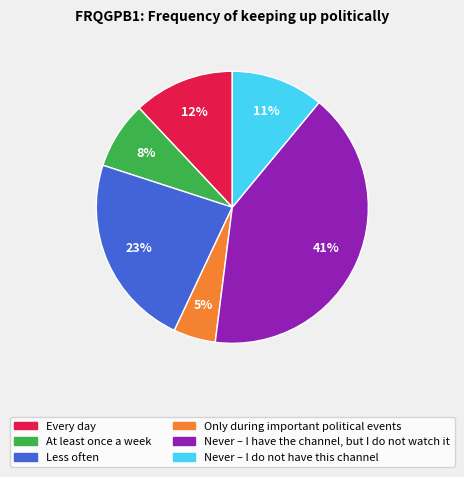

How many slices are in this pie chart?

6